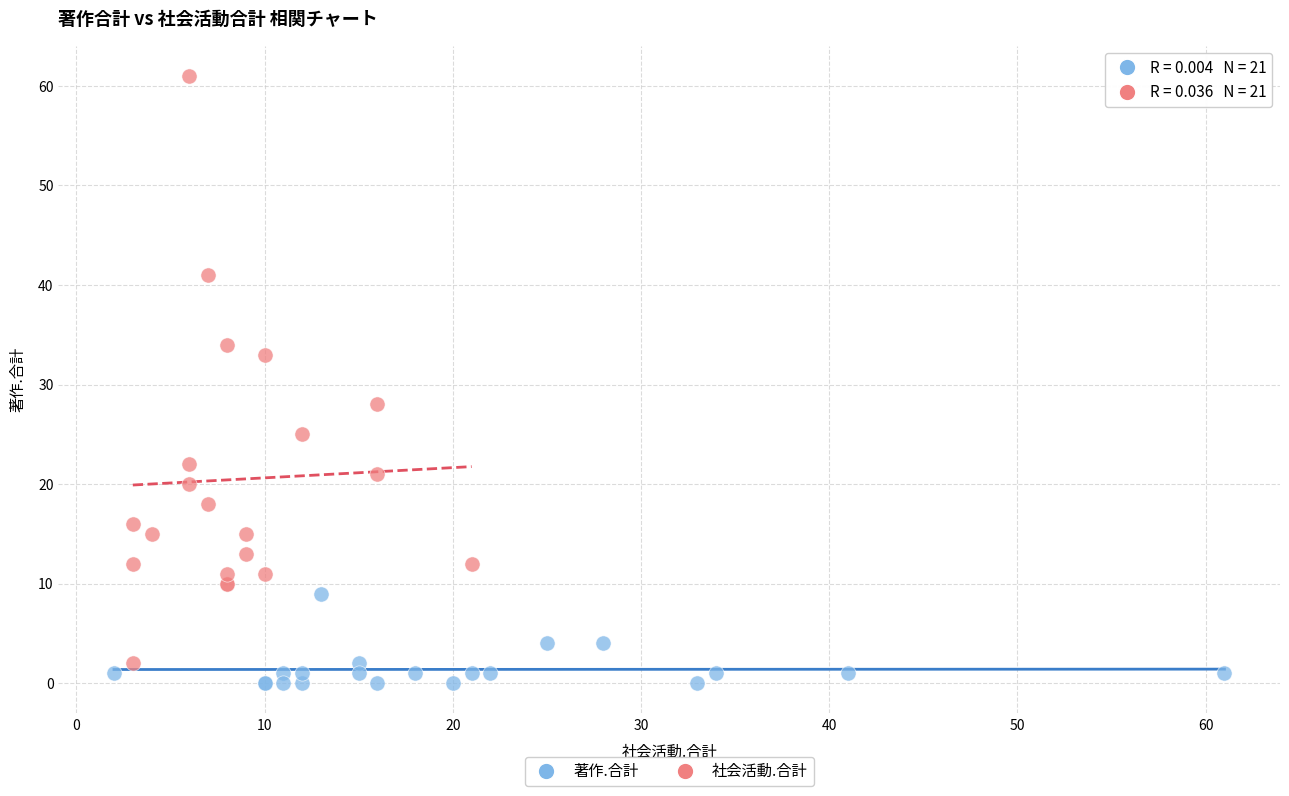

Which series has the widest spread of Y values?

社会活動.合計